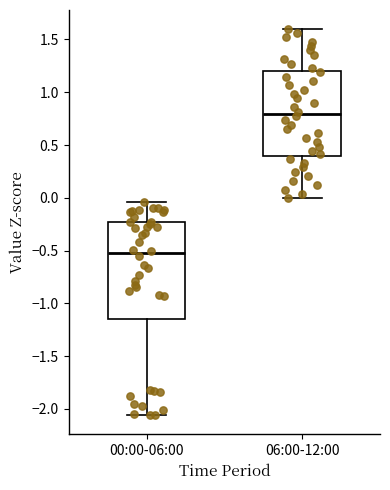

Where is the upper edge of the box for 00:00-06:00 on the y-axis? The values are not printed on the chart, so give them approximately, as read against the axis.

-0.25